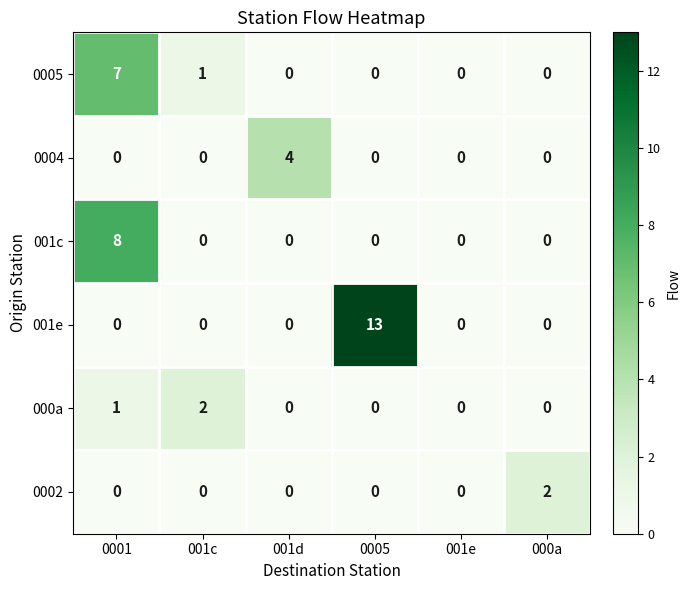

At which category is the sum across all series the highest?

0001